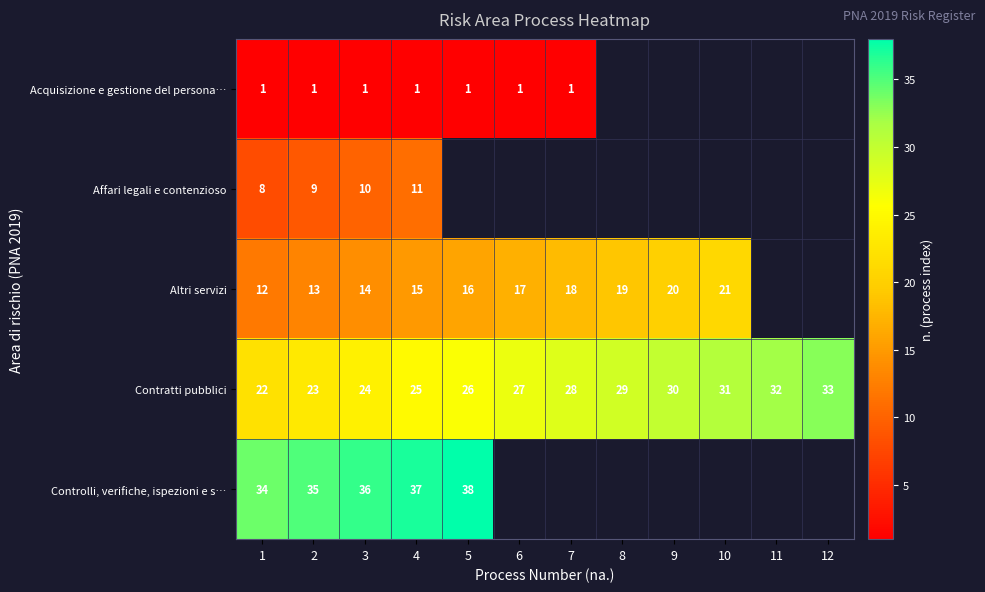

What is the total value across all series at 4?

89